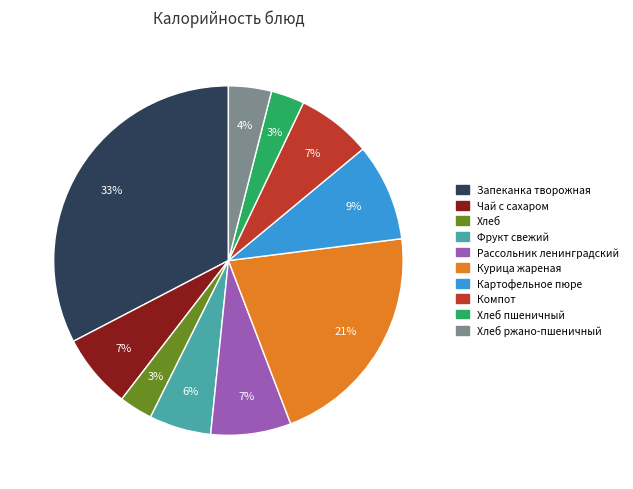

Is there any slice that represents more than half of the pie?

No